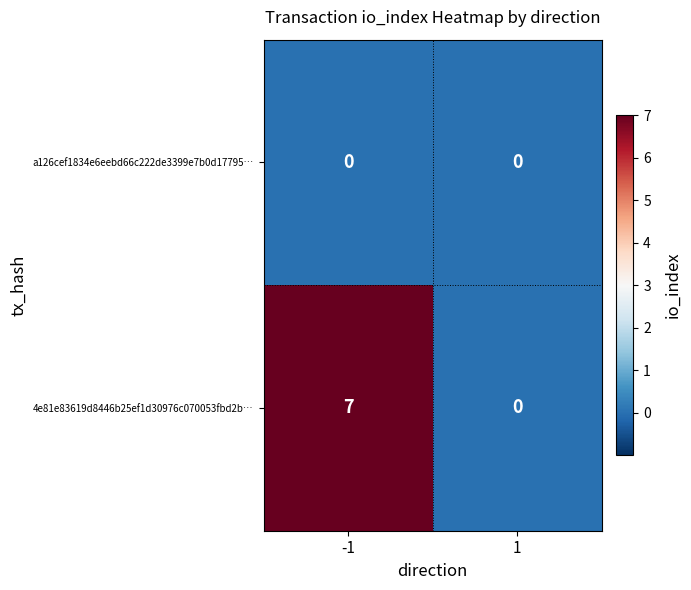

Which series changed the most between -1 and 1?

4e81e83619d8446b25ef1d30976c070053fbd2b…